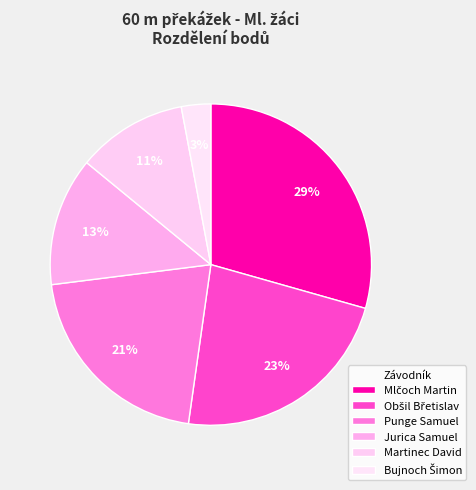

Does Martinec David account for over 50% of the chart?

No